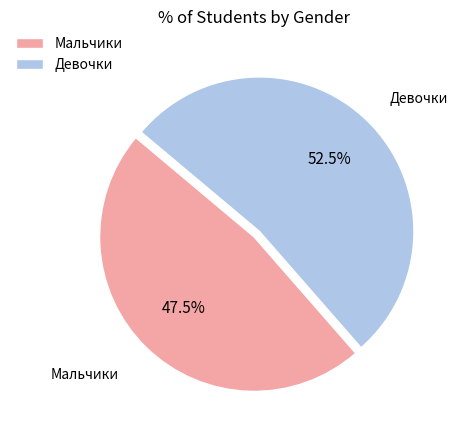

Between Мальчики and Девочки, which is larger?

Девочки